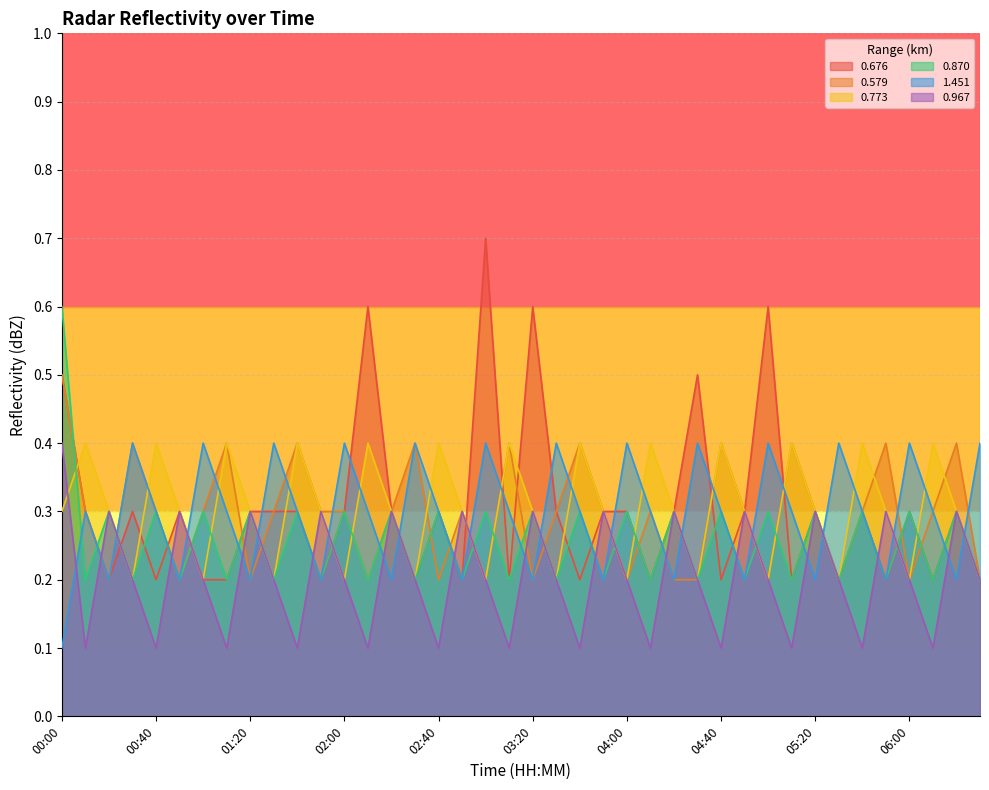

Where do 0.870 and 1.451 first cross each other?

00:00 and 00:10